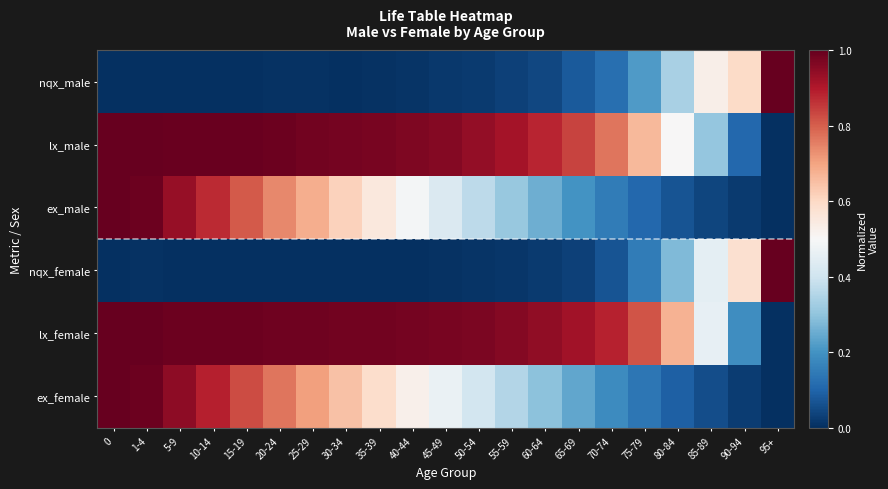

Reading left to right, transcribe all the data shown in this chart.

nqx_male: 0=0.0	1-4=0.0	5-9=0.0	10-14=0.0	15-19=0.0	20-24=0.0	25-29=0.0	30-34=0.0	35-39=0.0	40-44=0.0	45-49=0.0	50-54=0.0	55-59=0.0	60-64=0.0	65-69=0.1	70-74=0.1	75-79=0.2	80-84=0.3	85-89=0.5	90-94=0.6	95+=1.0
lx_male: 0=1.0	1-4=1.0	5-9=1.0	10-14=1.0	15-19=1.0	20-24=1.0	25-29=1.0	30-34=1.0	35-39=1.0	40-44=1.0	45-49=1.0	50-54=0.9	55-59=0.9	60-64=0.9	65-69=0.8	70-74=0.8	75-79=0.7	80-84=0.5	85-89=0.3	90-94=0.1	95+=0.0
ex_male: 0=1.0	1-4=1.0	5-9=0.9	10-14=0.9	15-19=0.8	20-24=0.7	25-29=0.7	30-34=0.6	35-39=0.6	40-44=0.5	45-49=0.4	50-54=0.4	55-59=0.3	60-64=0.3	65-69=0.2	70-74=0.2	75-79=0.1	80-84=0.1	85-89=0.0	90-94=0.0	95+=0.0
nqx_female: 0=0.0	1-4=0.0	5-9=0.0	10-14=0.0	15-19=0.0	20-24=0.0	25-29=0.0	30-34=0.0	35-39=0.0	40-44=0.0	45-49=0.0	50-54=0.0	55-59=0.0	60-64=0.0	65-69=0.0	70-74=0.1	75-79=0.1	80-84=0.3	85-89=0.4	90-94=0.6	95+=1.0
lx_female: 0=1.0	1-4=1.0	5-9=1.0	10-14=1.0	15-19=1.0	20-24=1.0	25-29=1.0	30-34=1.0	35-39=1.0	40-44=1.0	45-49=1.0	50-54=1.0	55-59=1.0	60-64=0.9	65-69=0.9	70-74=0.9	75-79=0.8	80-84=0.7	85-89=0.5	90-94=0.2	95+=0.0
ex_female: 0=1.0	1-4=1.0	5-9=0.9	10-14=0.9	15-19=0.8	20-24=0.8	25-29=0.7	30-34=0.6	35-39=0.6	40-44=0.5	45-49=0.5	50-54=0.4	55-59=0.4	60-64=0.3	65-69=0.2	70-74=0.2	75-79=0.1	80-84=0.1	85-89=0.1	90-94=0.0	95+=0.0